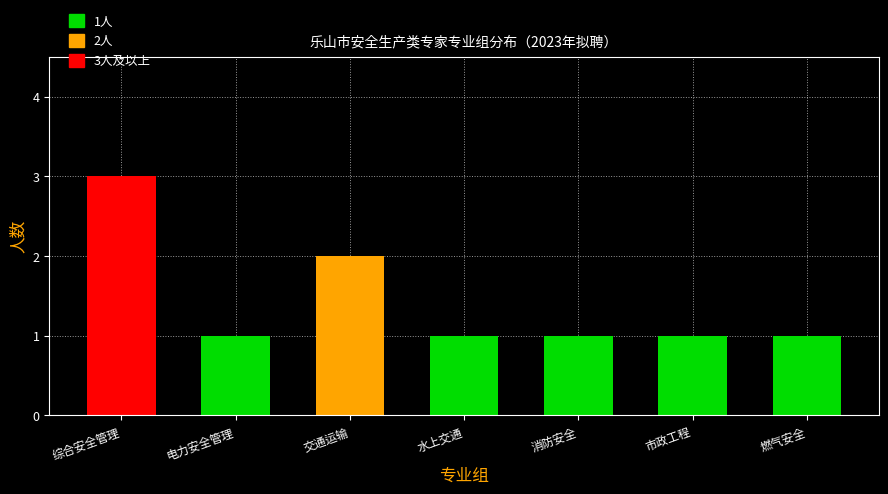

Where is the data nearest to the value 2?

交通运输